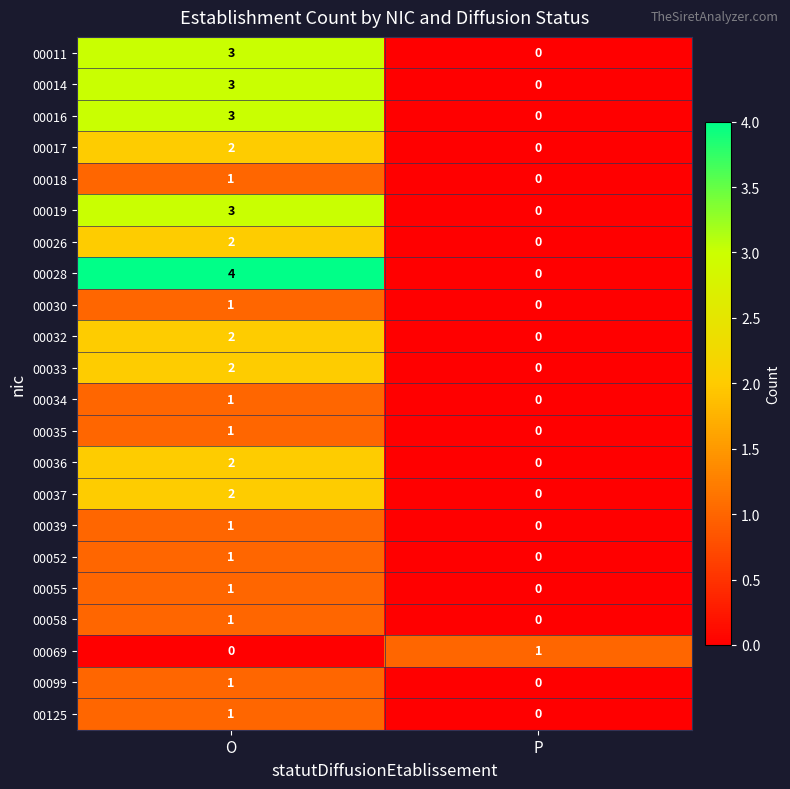

List the labels in order of 00035 value, largest first.

O, P